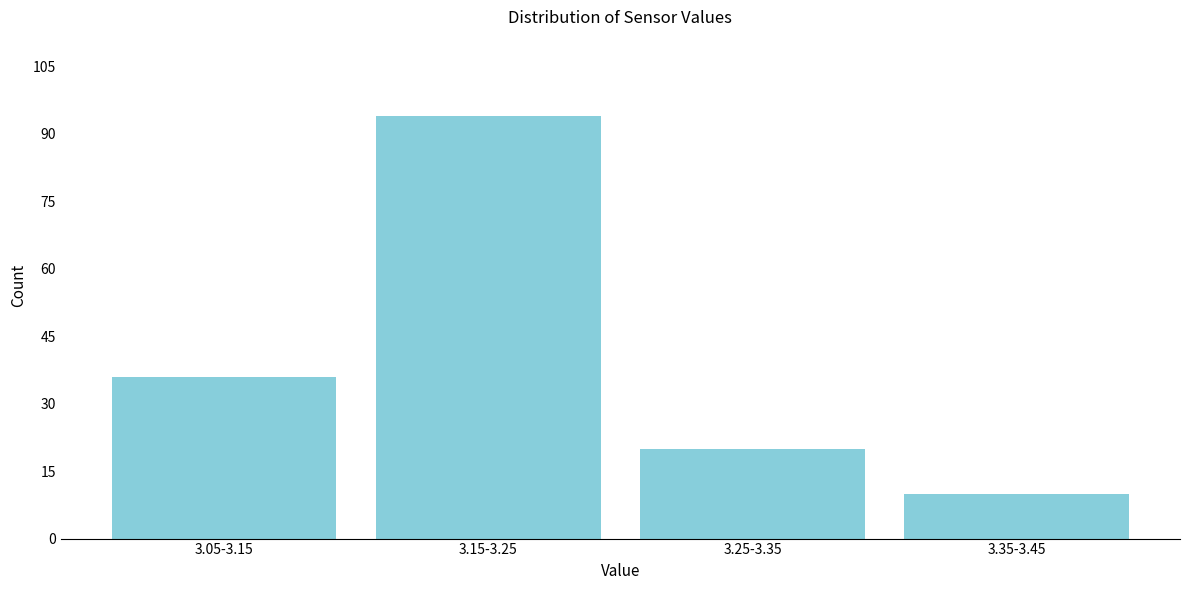

Reading left to right, transcribe all the data shown in this chart.

36	94	20	10